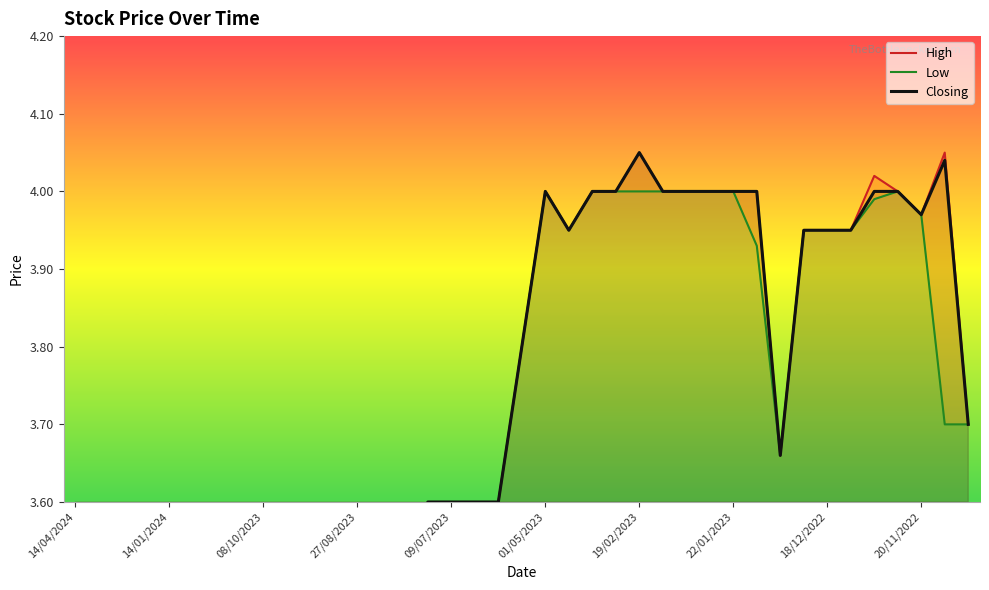

How many interior local peaks does the Closing series have?

4